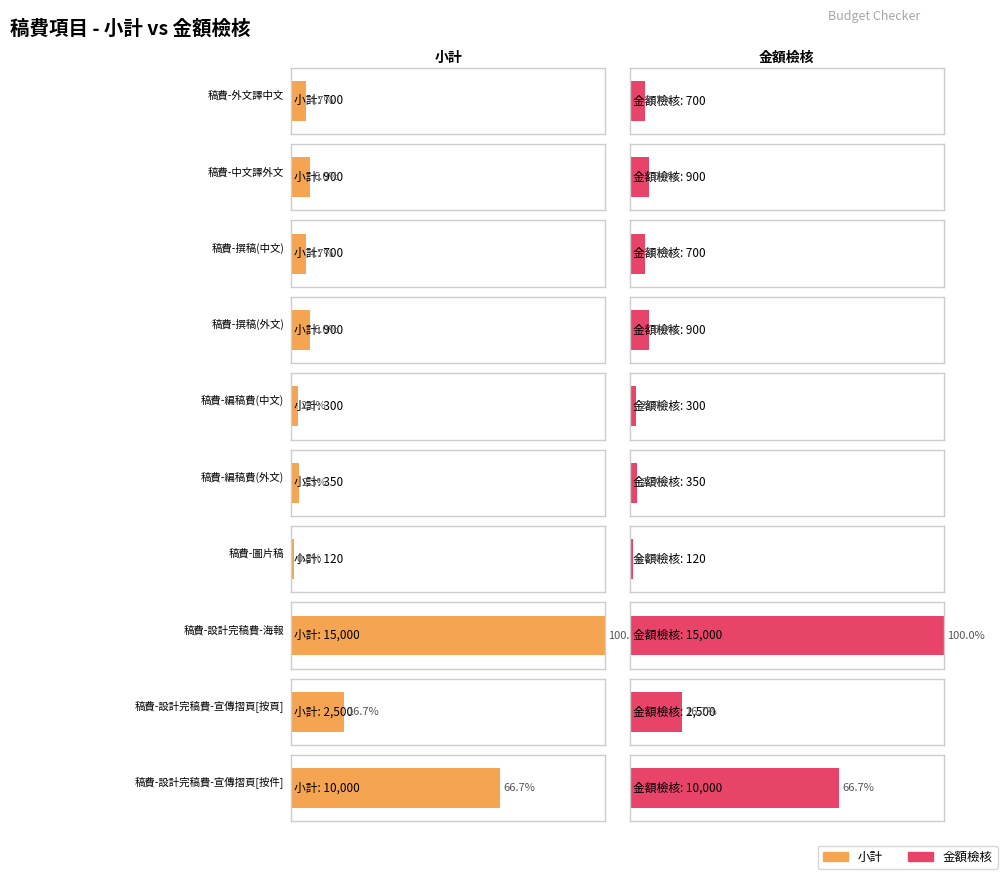

Does the chart contain stacked bars?

No